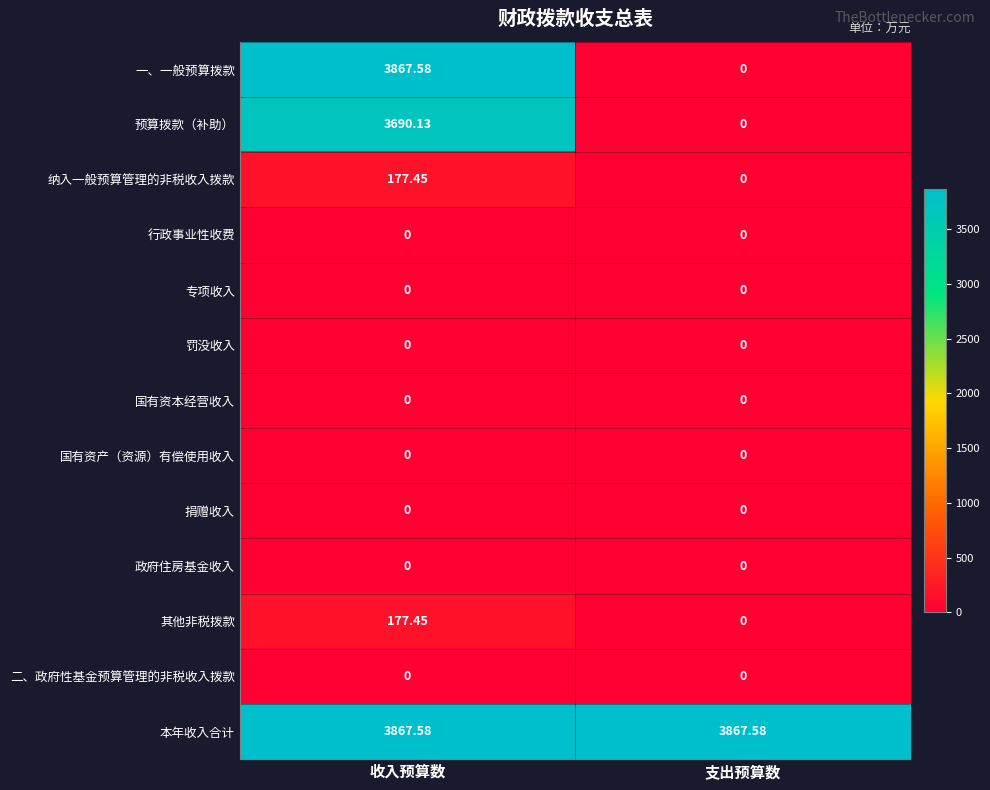

Rank the categories by 一、一般预算拨款 value from lowest to highest.

支出预算数, 收入预算数